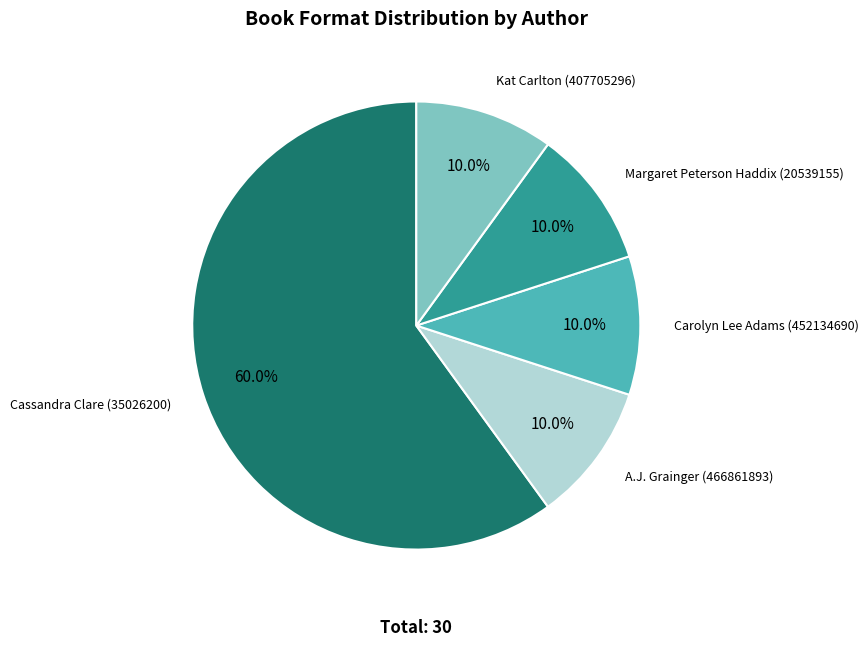

Does any single category account for the majority?

Yes